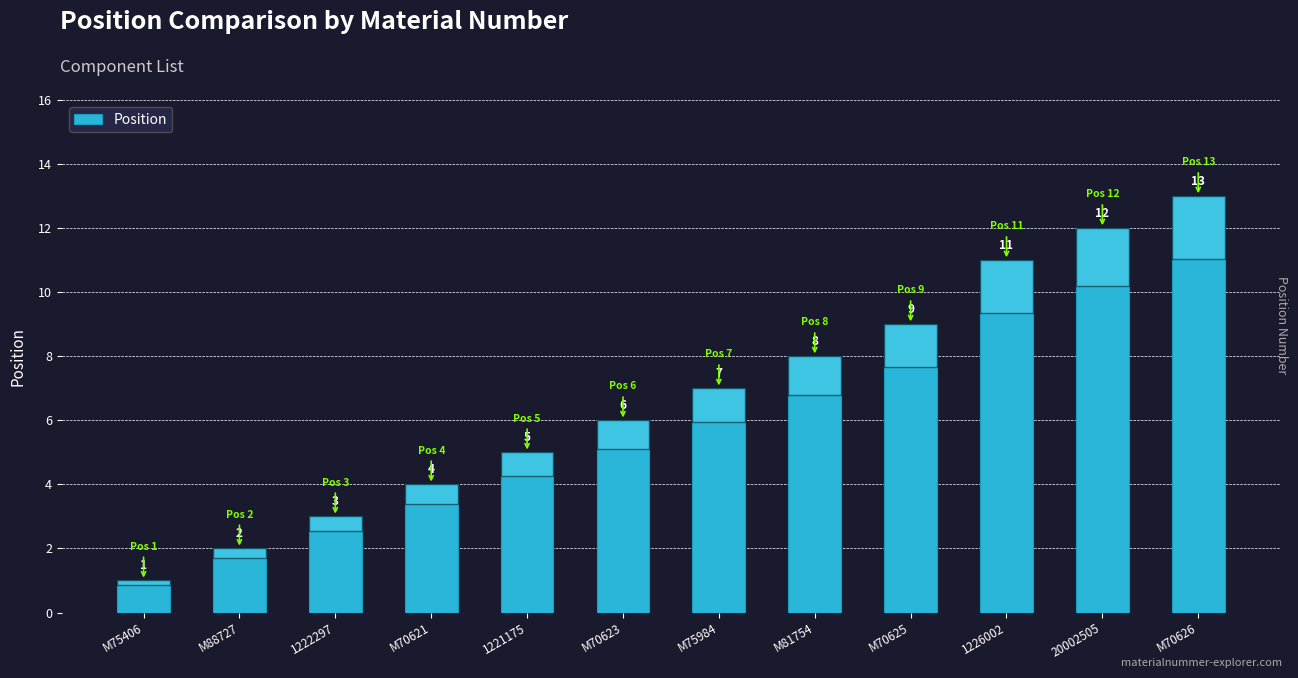

The value at M81754 is 8. True or false?

True